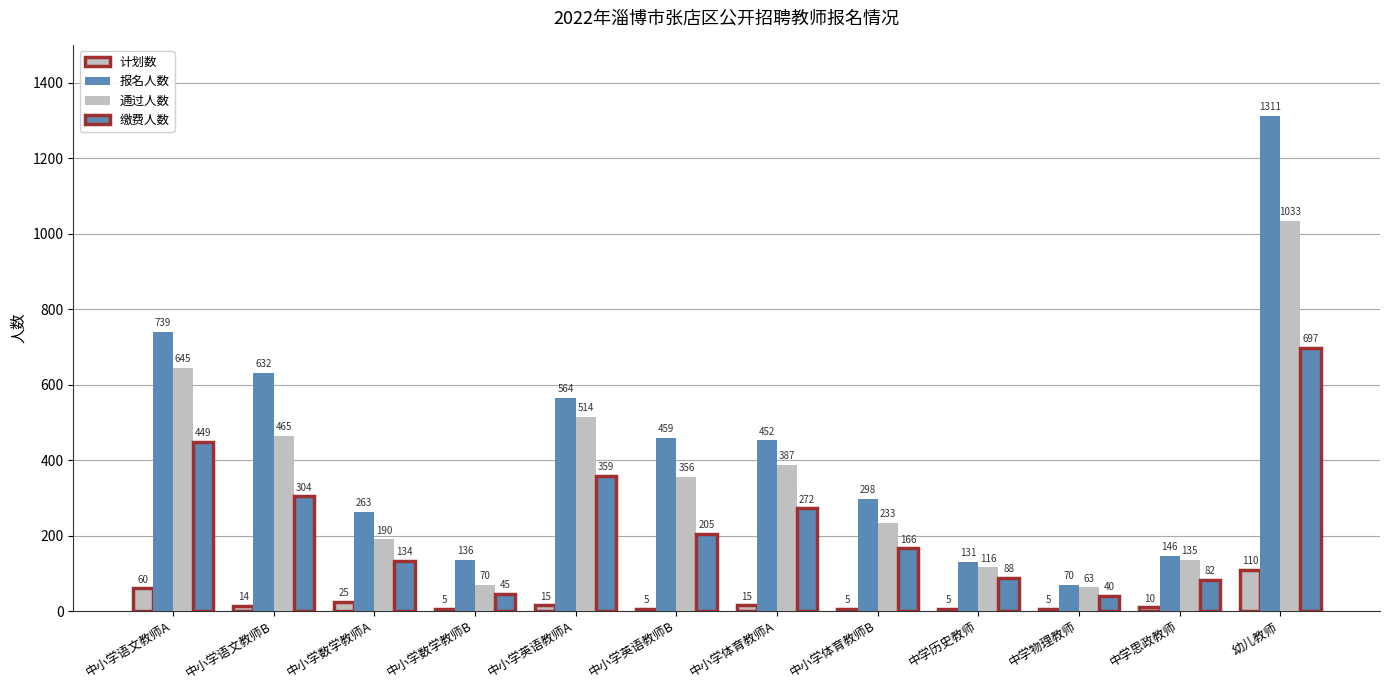

How many bars are there in total?

48